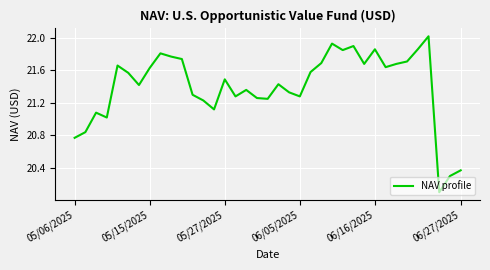

Count the number of data series in this chart.

1